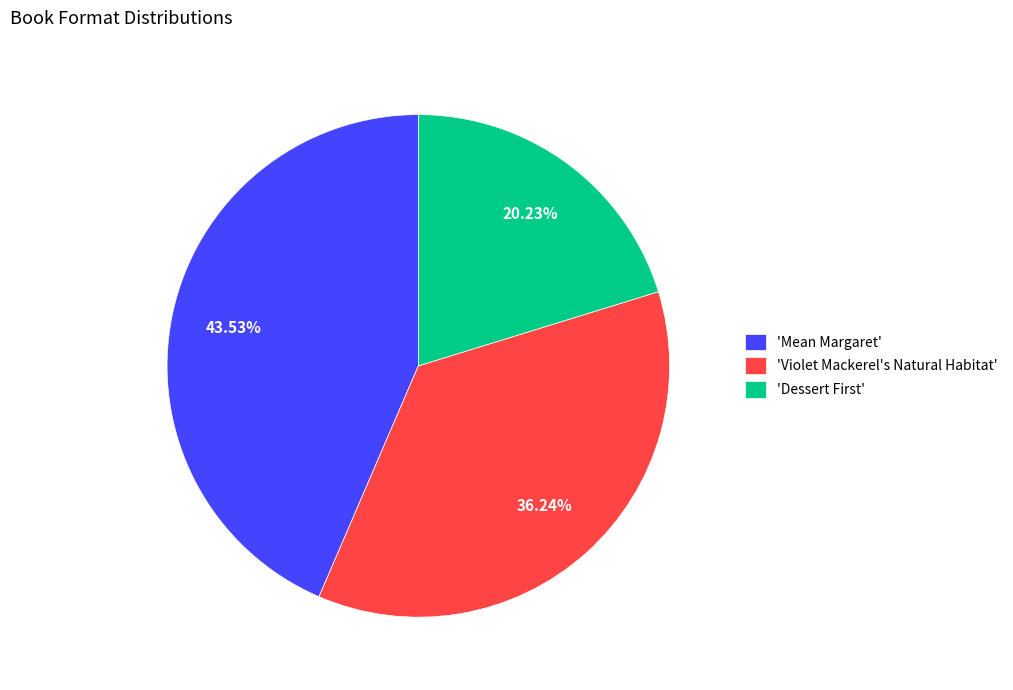

Which category has the smallest portion of the pie?

'Dessert First'